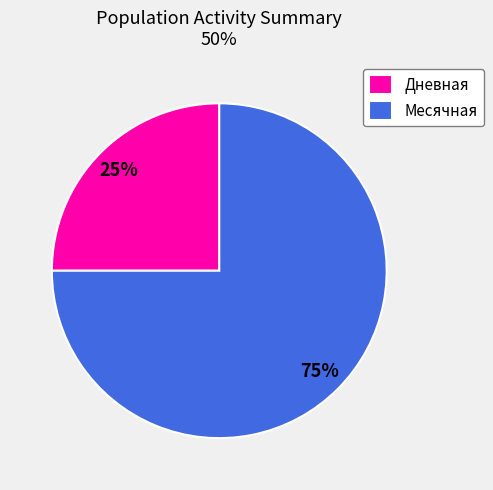

Combined, do Дневная and Месячная account for over 50%?

Yes